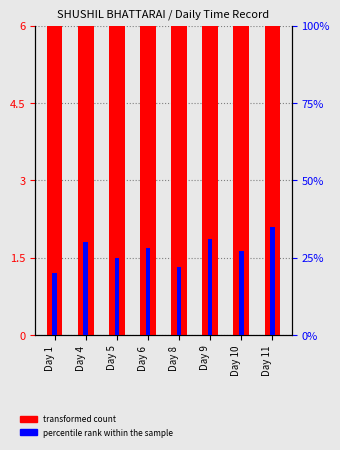

The value of transformed count at Day 4 is 12.3. True or false?

True